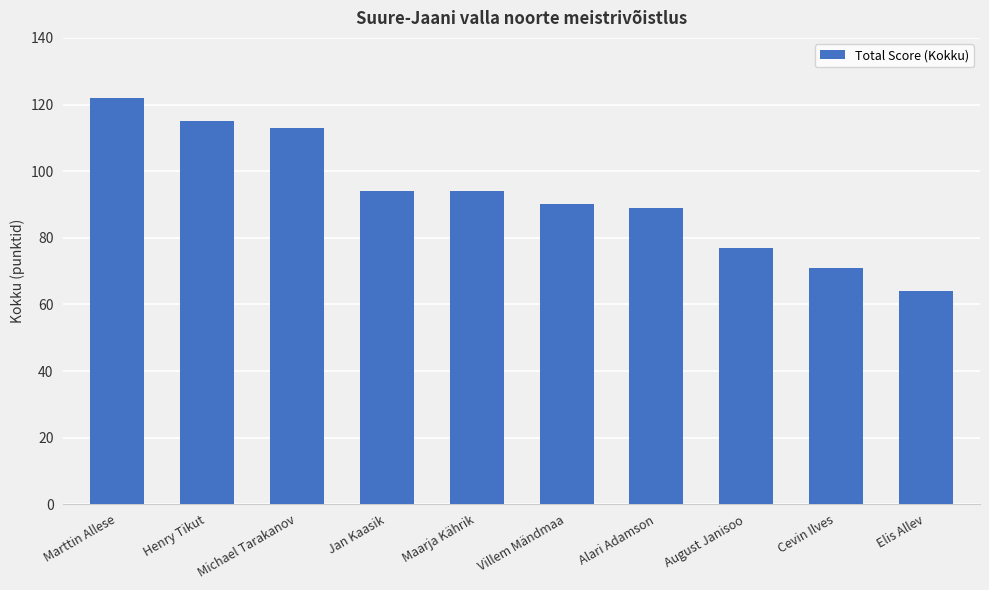

What is the sum of all values?

929